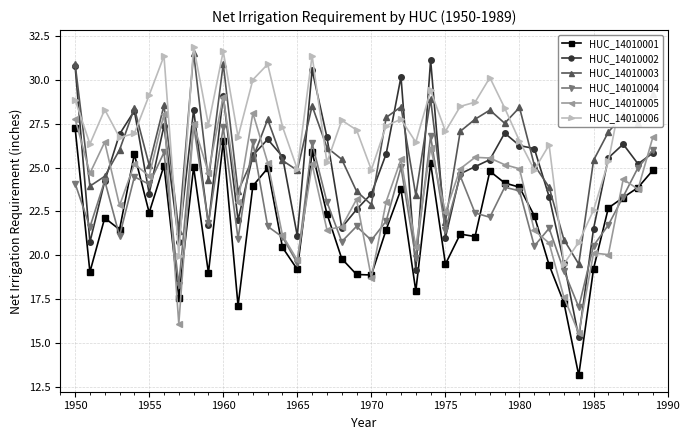

What is the greatest value displayed?

31.9